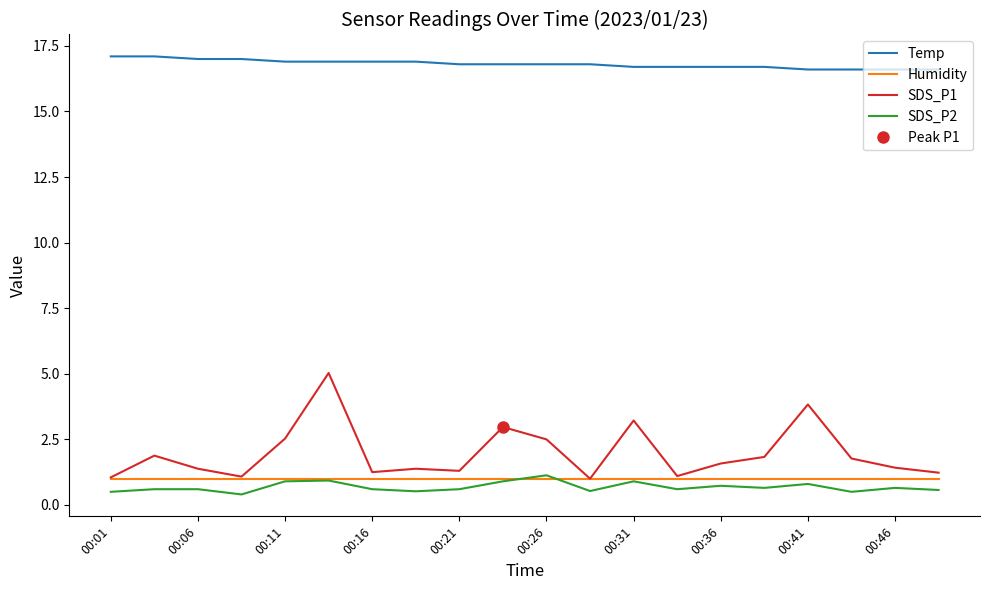

Is it true that SDS_P1 equals 0.5 at 00:36?

False